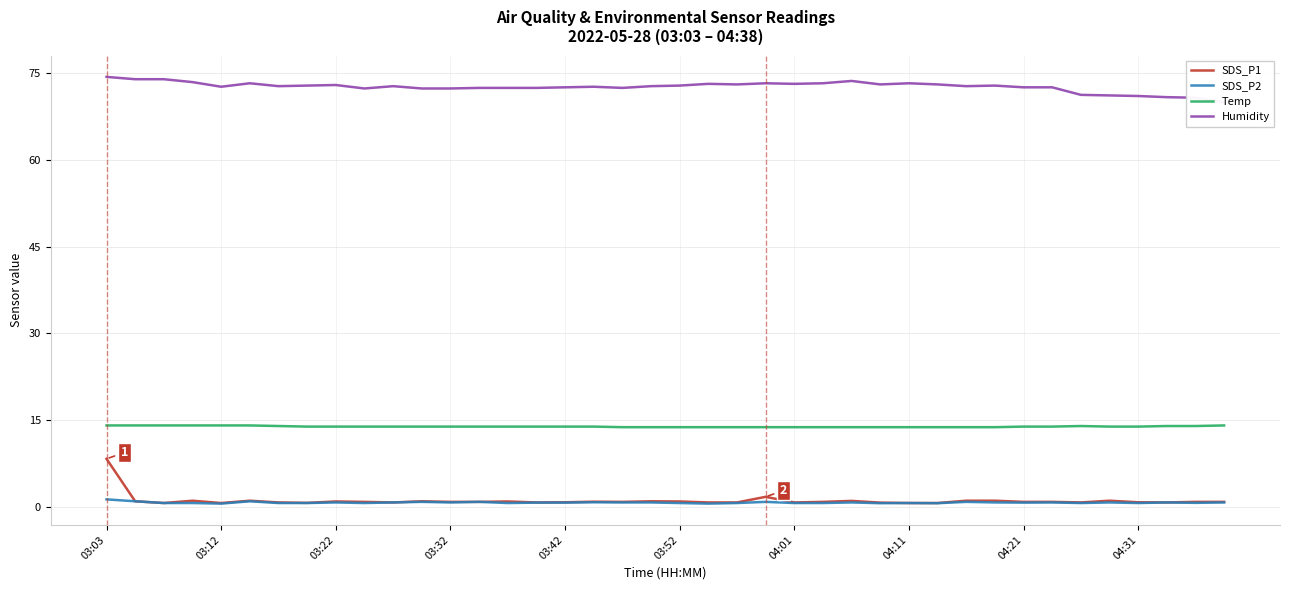

True or false: SDS_P1 and Temp cross at least once.

False